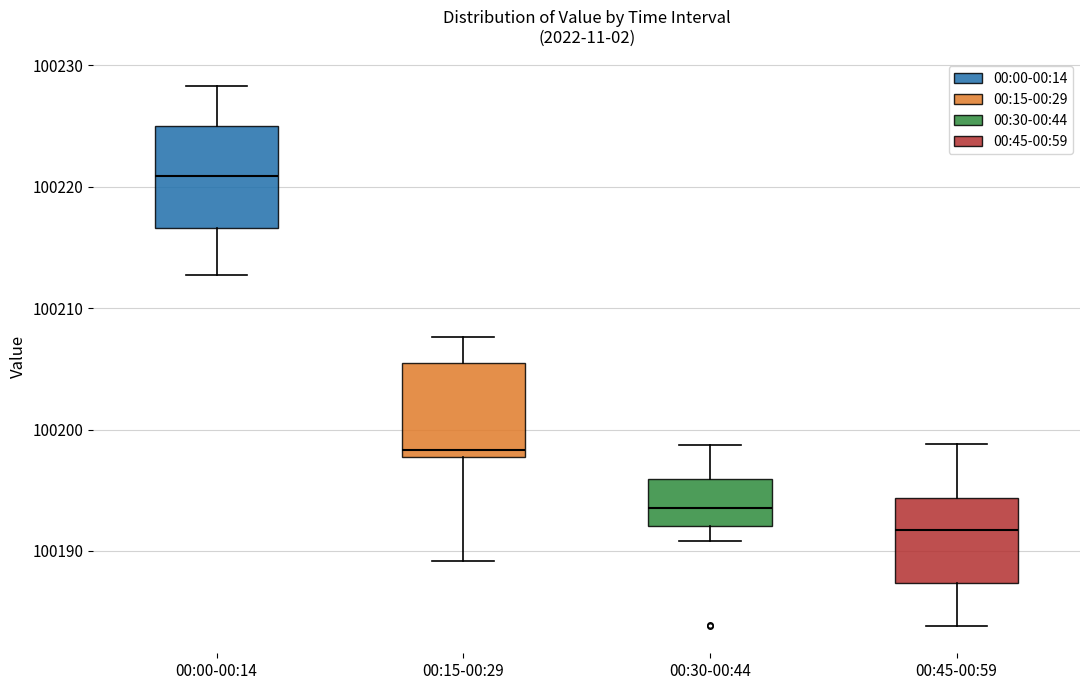

Reading left to right, read every box against the y-axis: the position of its median line, the range the box covers, and the ends of its whiskers. The values are not printed on the chart, so give them approximately, as read against the axis.

00:00-00:14: median 100221, box 100217 to 100225, whiskers 100213 to 100228
00:15-00:29: median 100198 (just above the box's lower edge), box 100198 to 100205, whiskers 100189 to 100208
00:30-00:44: median 100194, box 100192 to 100196, whiskers 100191 to 100199
00:45-00:59: median 100192, box 100187 to 100194, whiskers 100184 to 100199